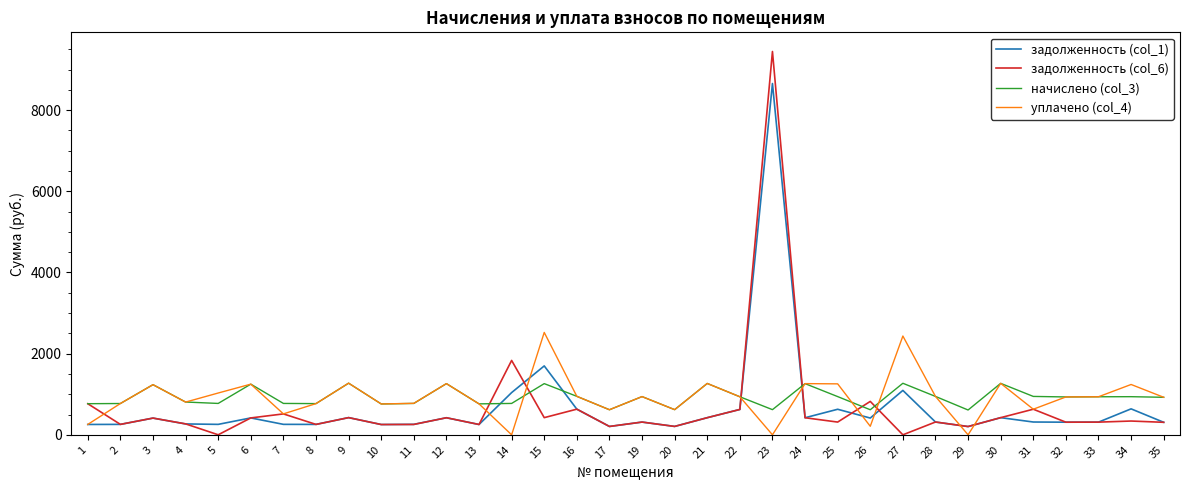

List the series in order of their peak value, lowest first.

начислено (col_3), уплачено (col_4), задолженность (col_1), задолженность (col_6)